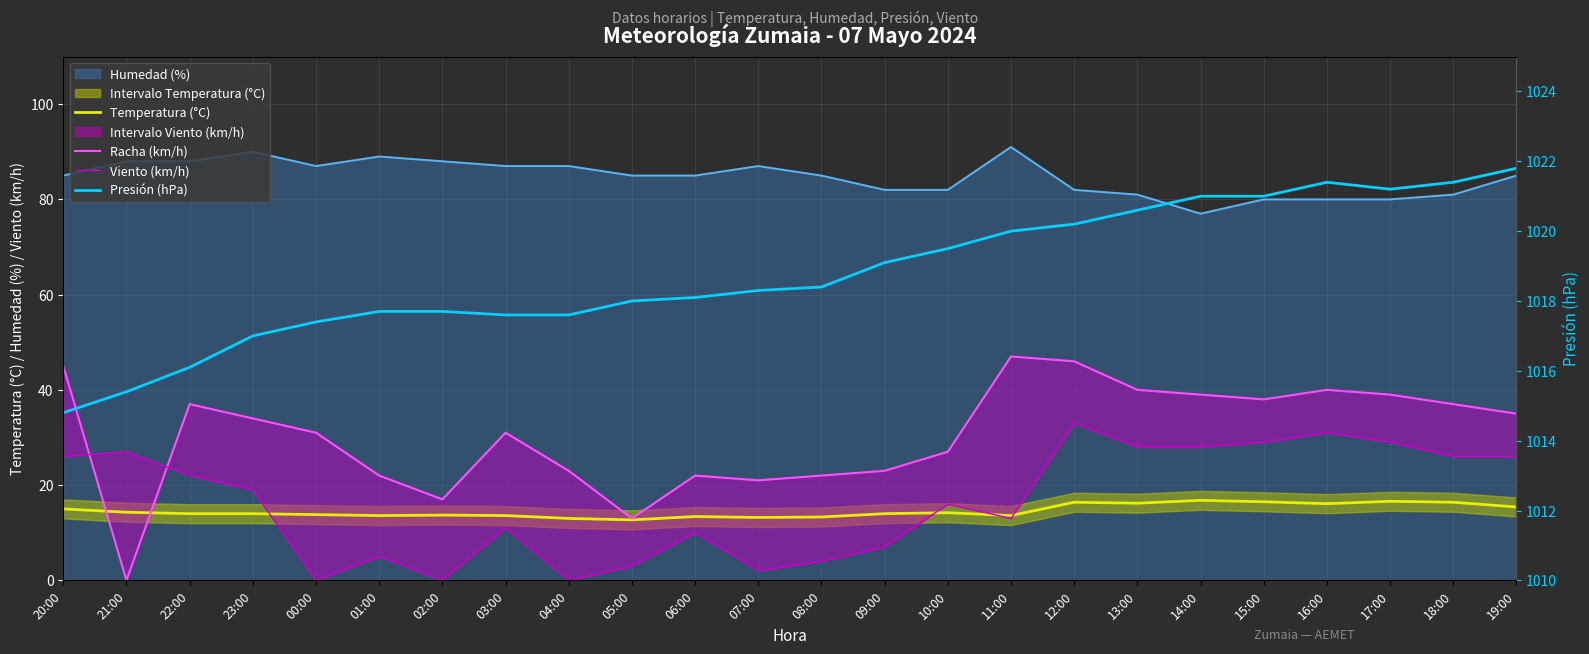

How many interior local valleys does the Presión (hPa) series have?

1